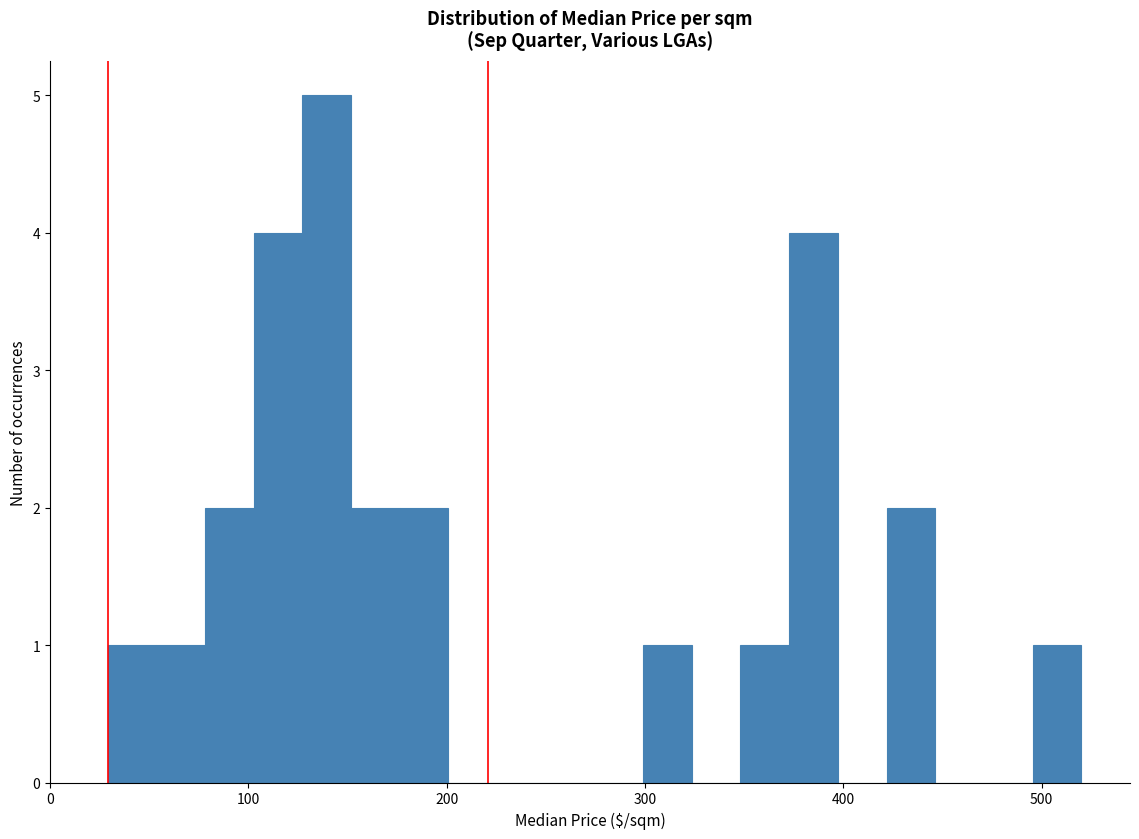

Around what value on the x-axis is the tallest bar? Give the approximate position of its centre, as read against the axis.

140